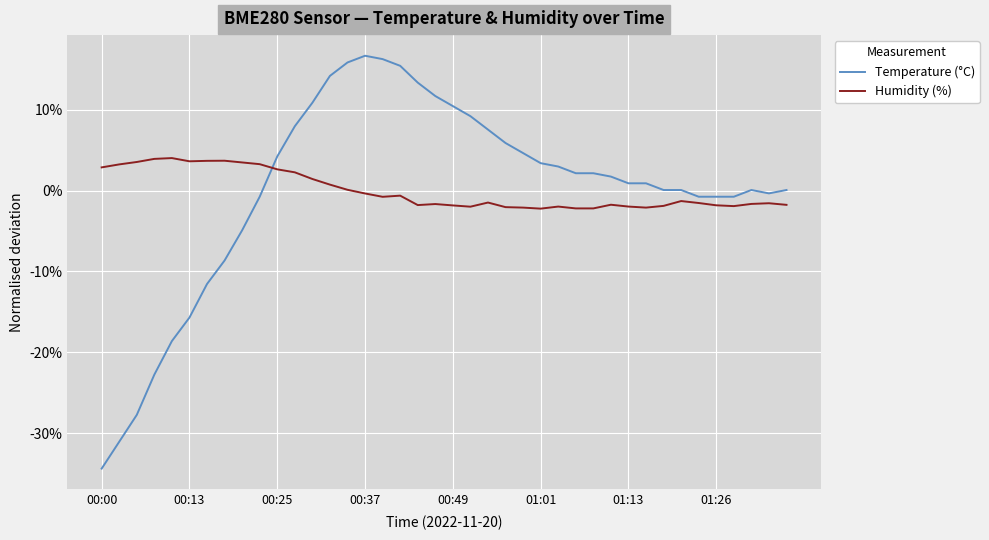

Does the chart display data point markers on the line(s)?

No